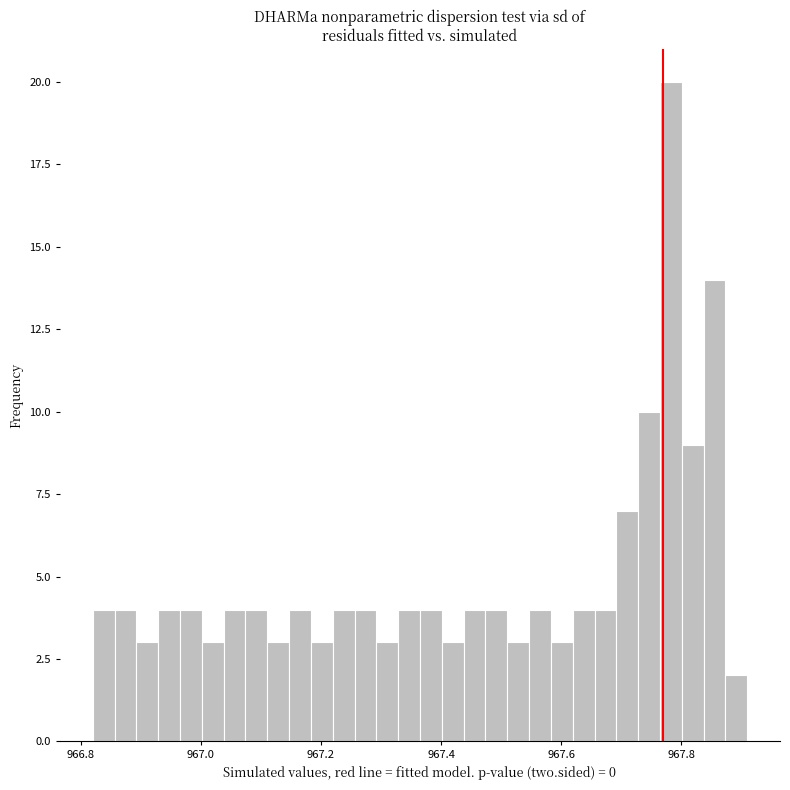

Around what value on the x-axis is the tallest bar? Give the approximate position of its centre, as read against the axis.

967.78